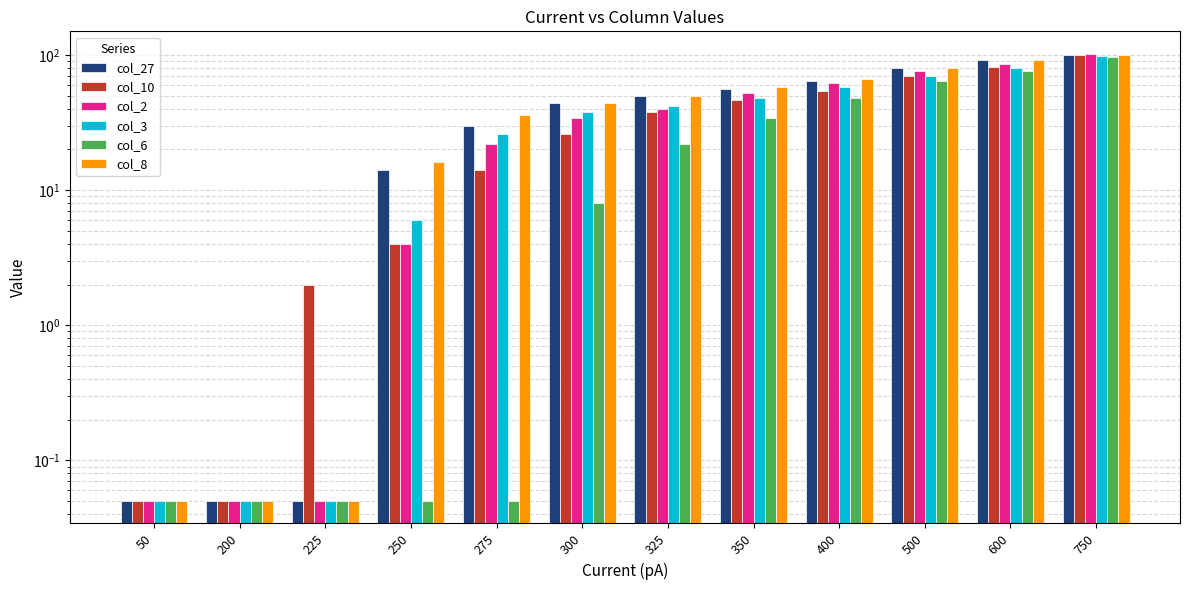

At which category is the sum across all series the highest?

750